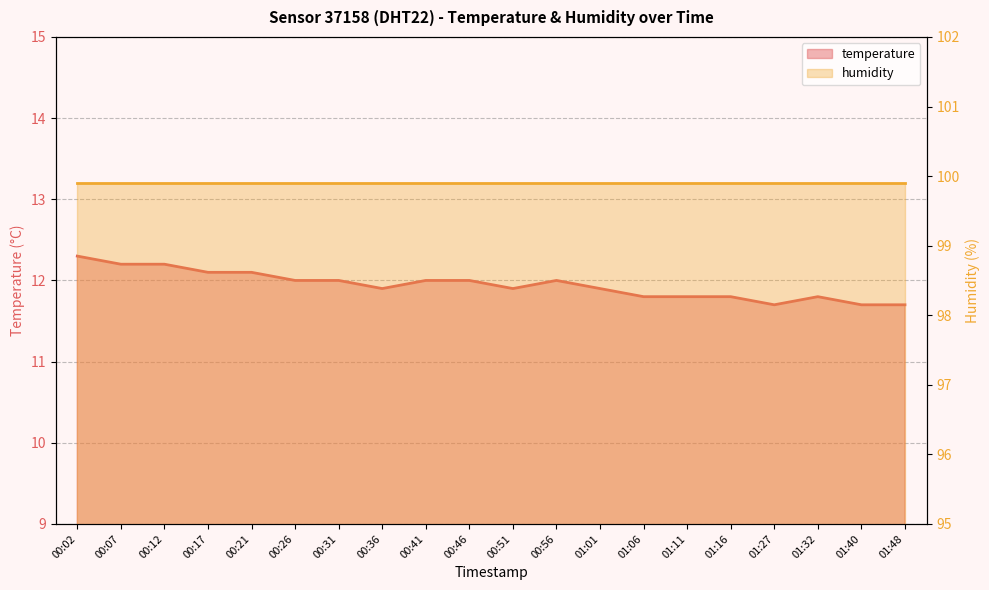

The value at 00:51 is 11.9. True or false?

True